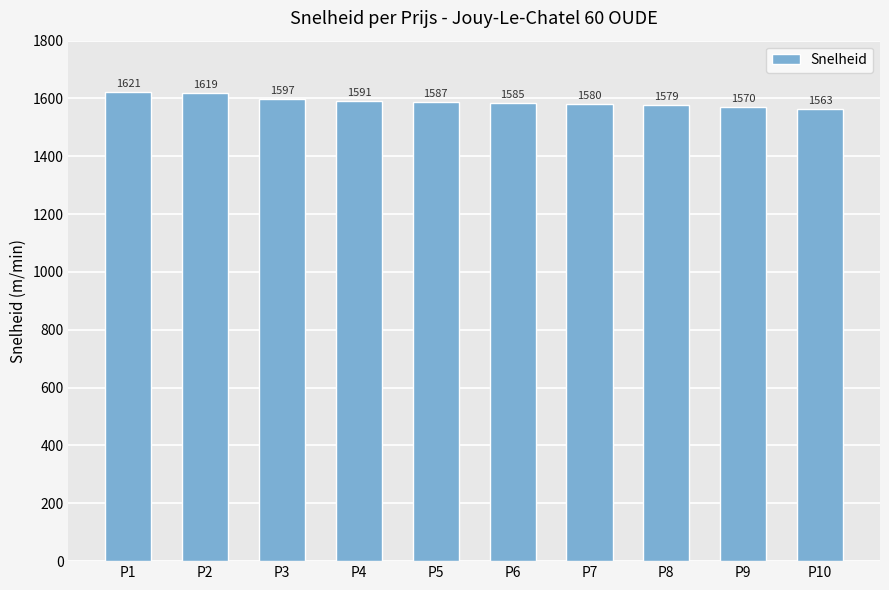

What is the ratio of the value at P3 to the value at P8?

1.0